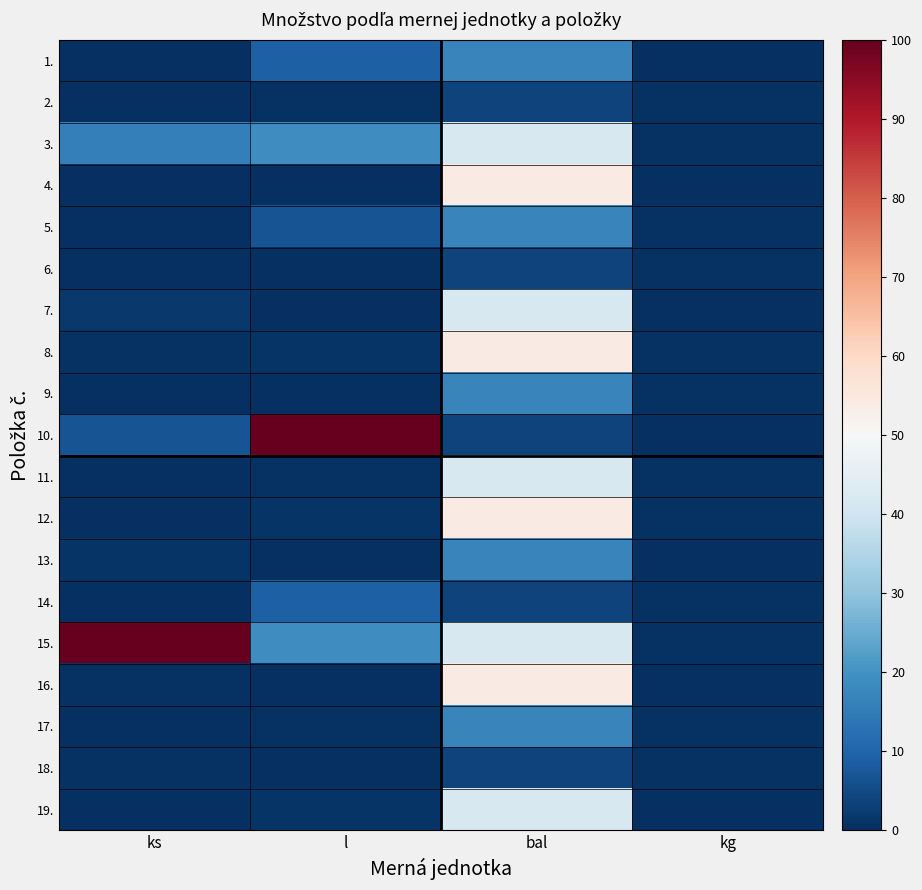

Rank the series at bal from lowest to highest value.

2., 6., 10., 14., 18., 1., 5., 9., 13., 17., 3., 7., 11., 15., 19., 4., 8., 12., 16.